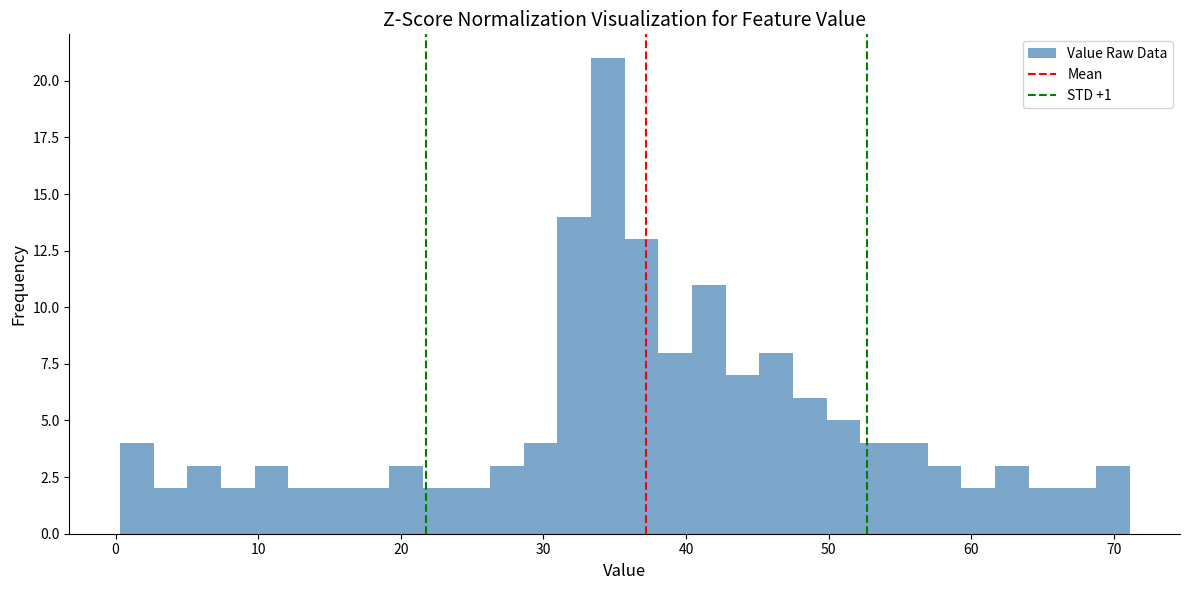

Around what value on the x-axis is the tallest bar? Give the approximate position of its centre, as read against the axis.

35